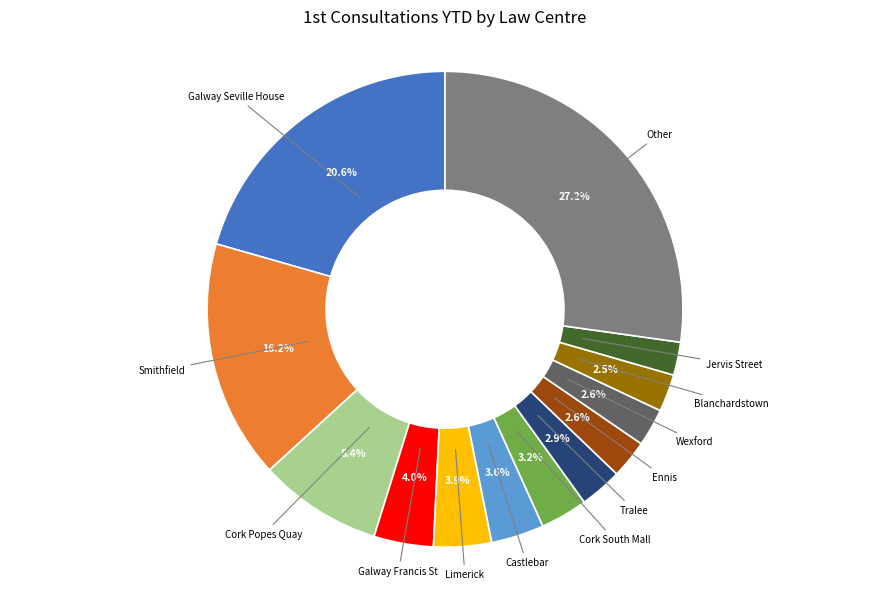

Count the number of slices in the pie.

13